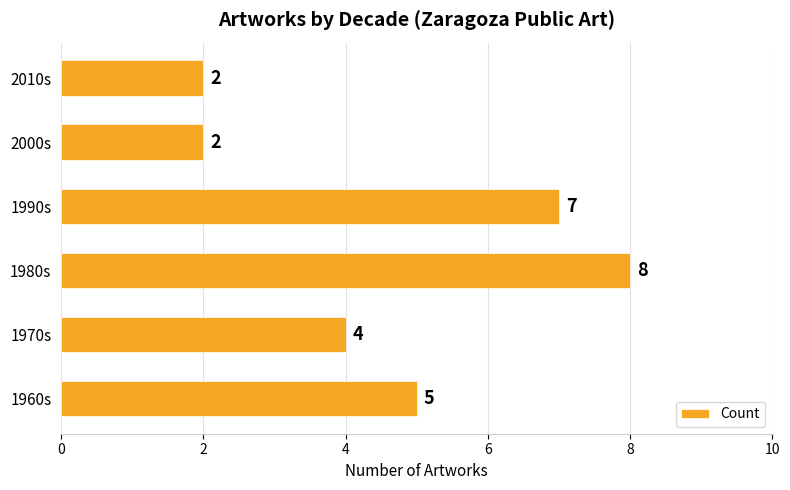

Reading bottom to top, what are all the values shown in this chart?

5	4	8	7	2	2